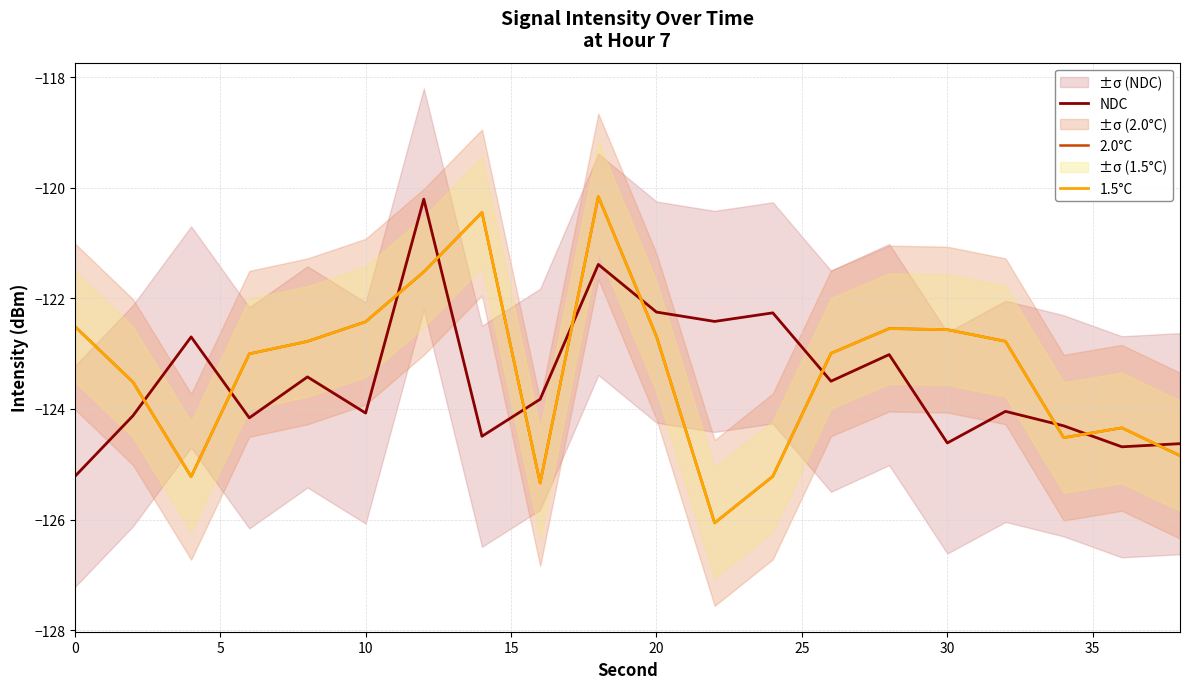

Which series has the largest total across all categories?

2.0°C